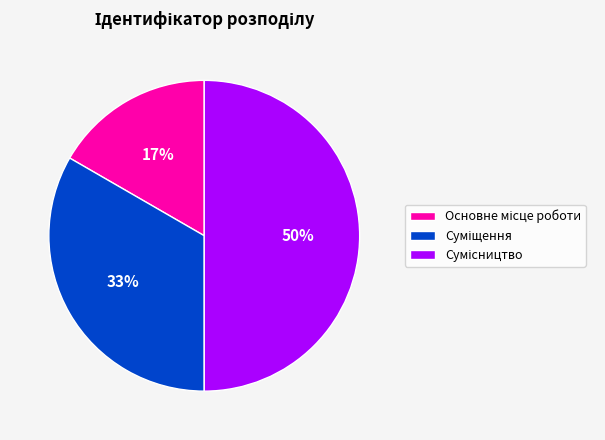

To the nearest percent, what is the average slice percentage?

33%